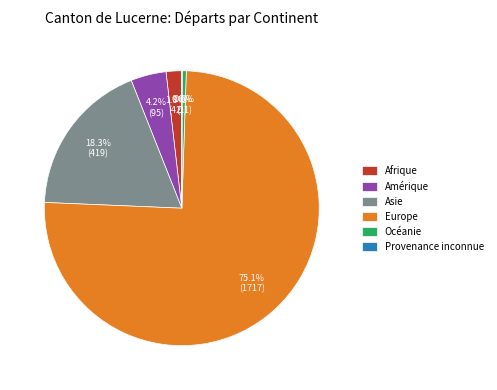

Which category has the biggest portion of the pie?

Europe